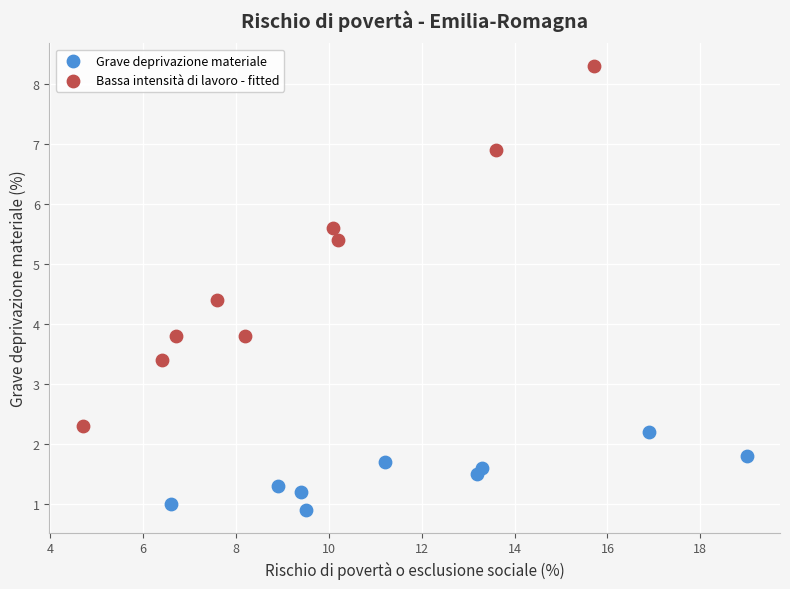

Which series reaches the minimum Y coordinate?

Grave deprivazione materiale